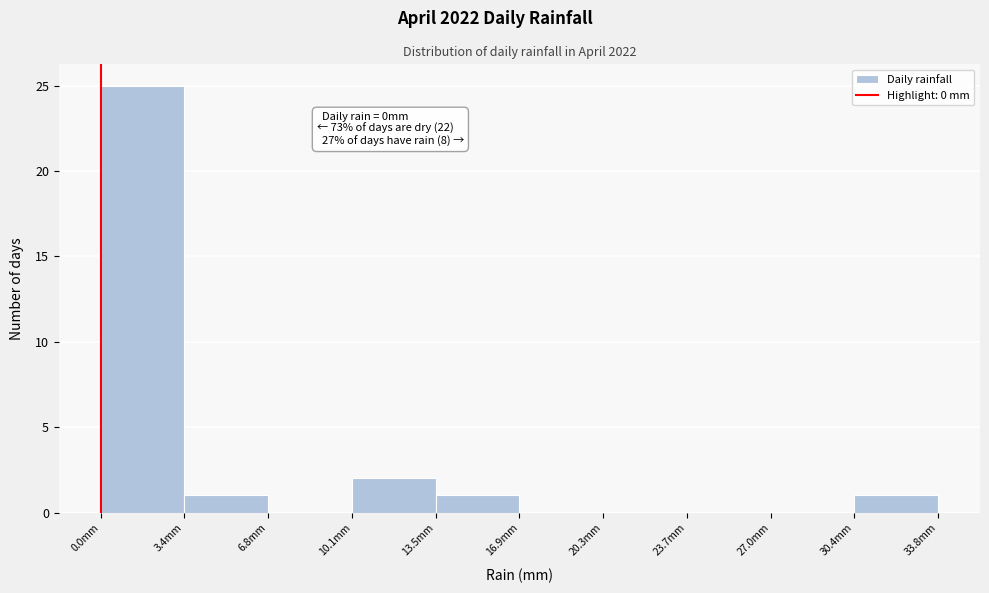

Which range on the x-axis has the tallest bar?

0.0 to 3.5